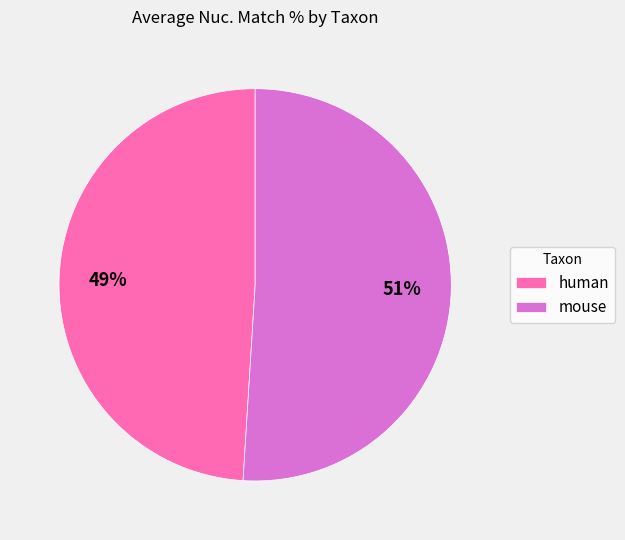

To the nearest percent, what is the difference between the largest and smallest slice percentages?

2%